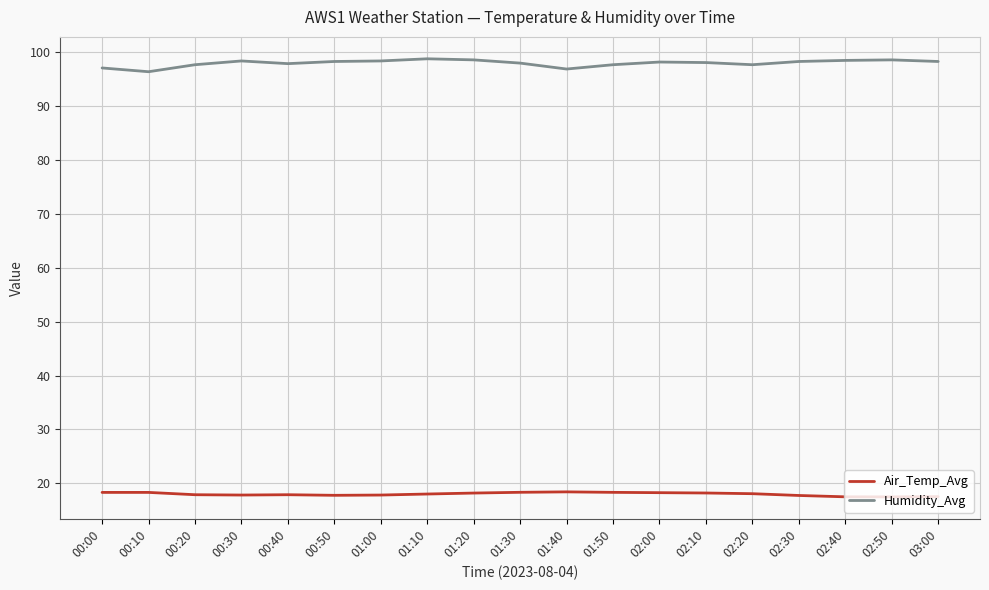

True or false: Air_Temp_Avg and Humidity_Avg intersect in this chart.

False